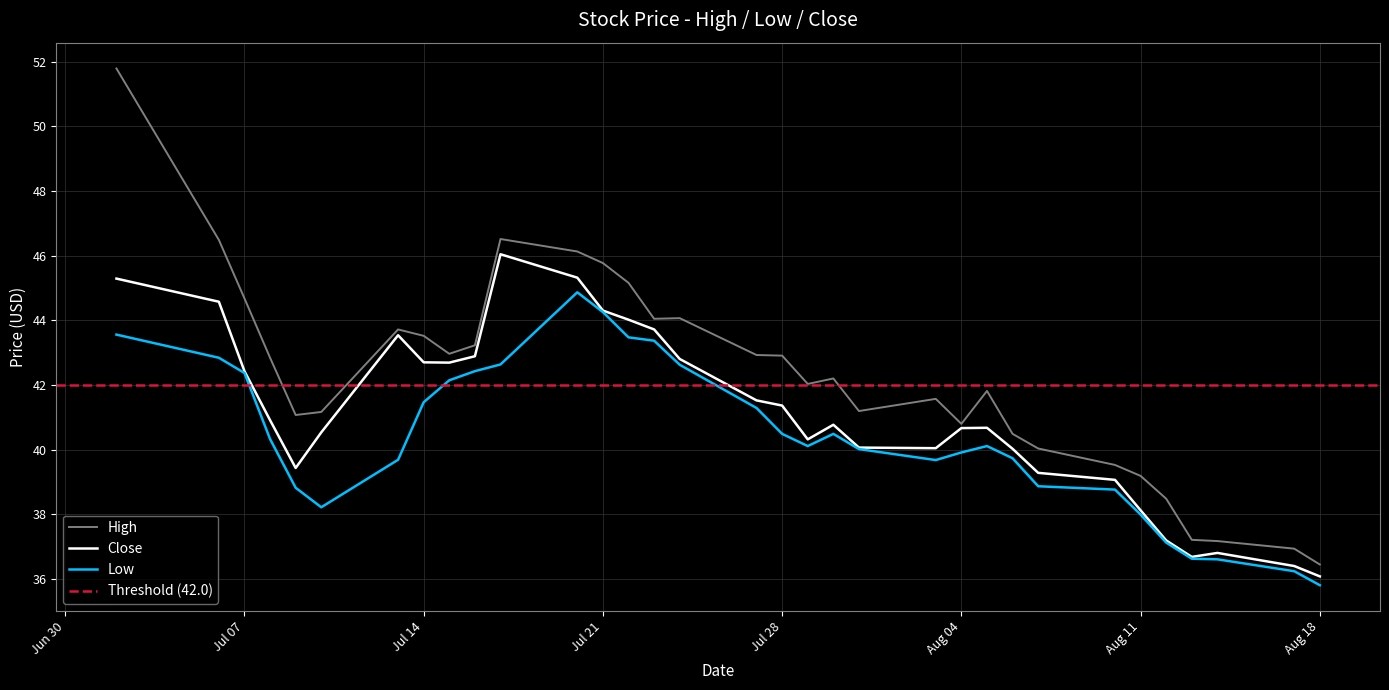

What is the total value across all series at 2015-07-13?

126.9